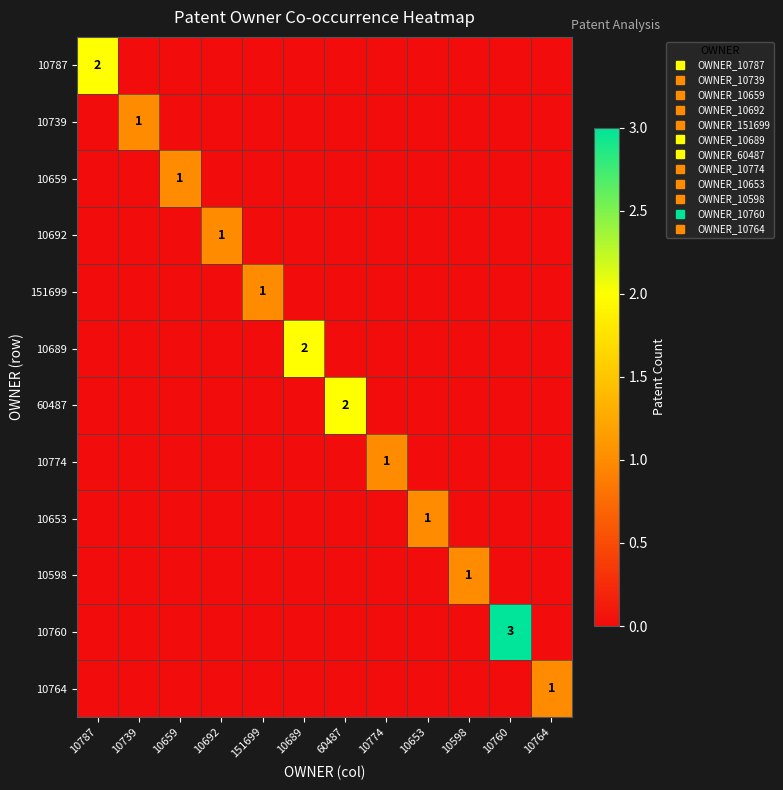

Rank the series by their maximum value, from lowest to highest.

10739, 10659, 10692, 151699, 10774, 10653, 10598, 10764, 10787, 10689, 60487, 10760